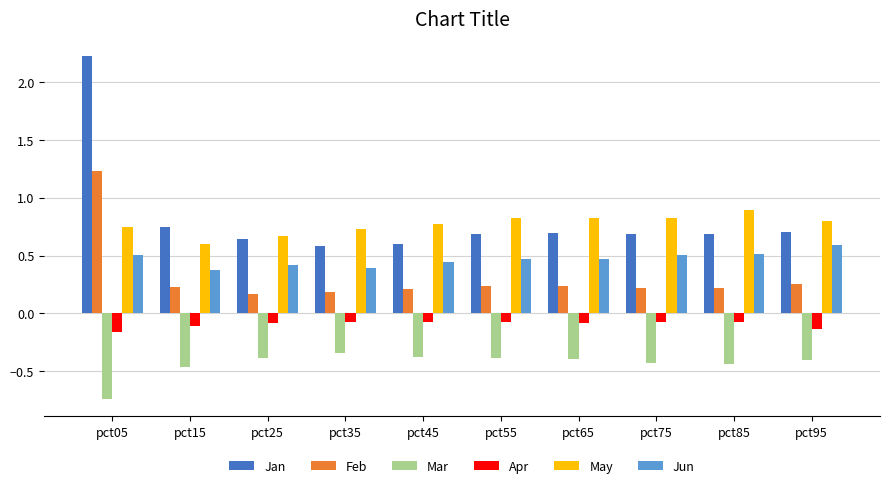

Count the Feb values in the range 0 to 1.

9